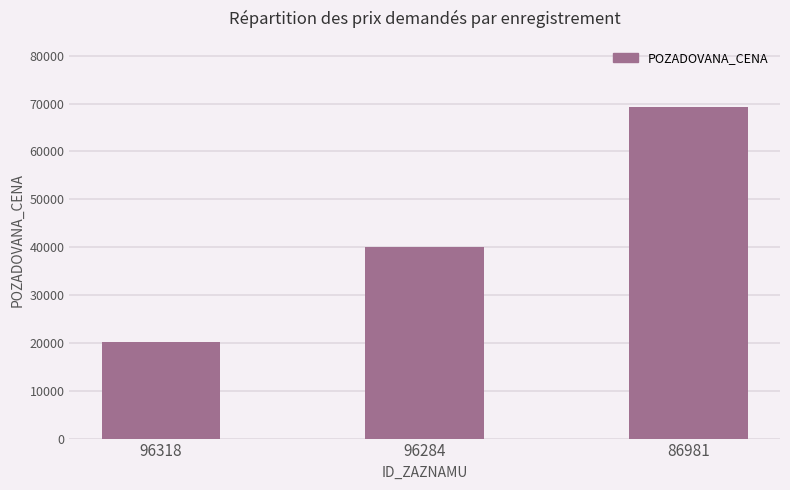

How many bars are there in total?

3